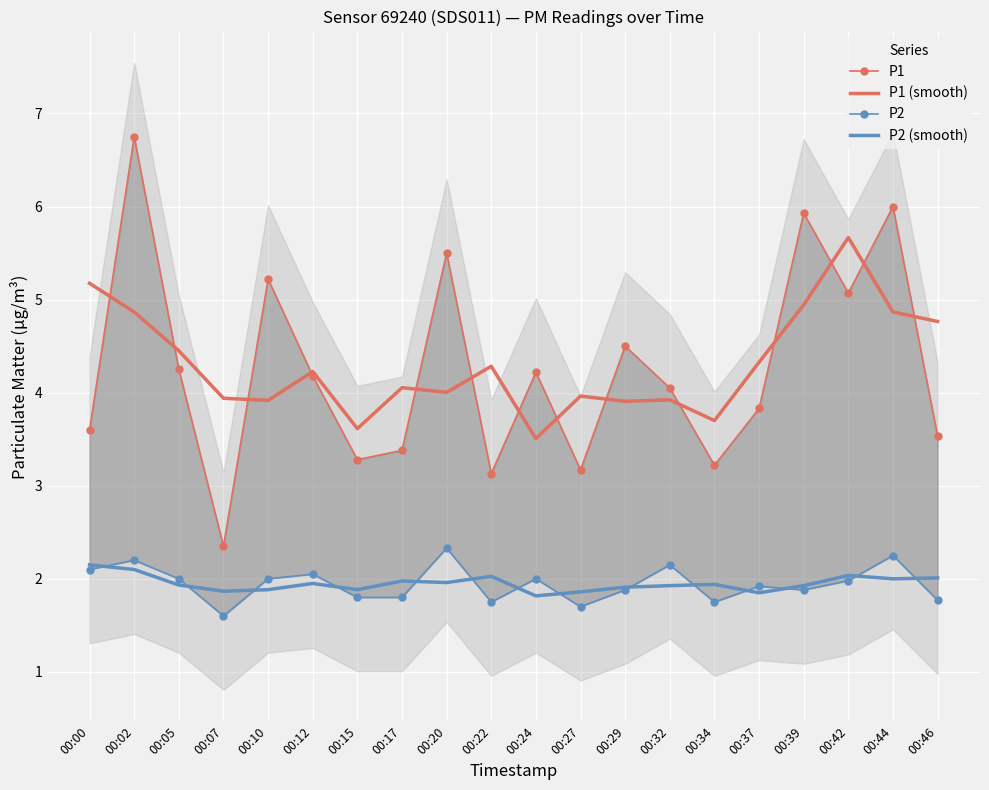

How many interior local valleys does the P2 series have?

5